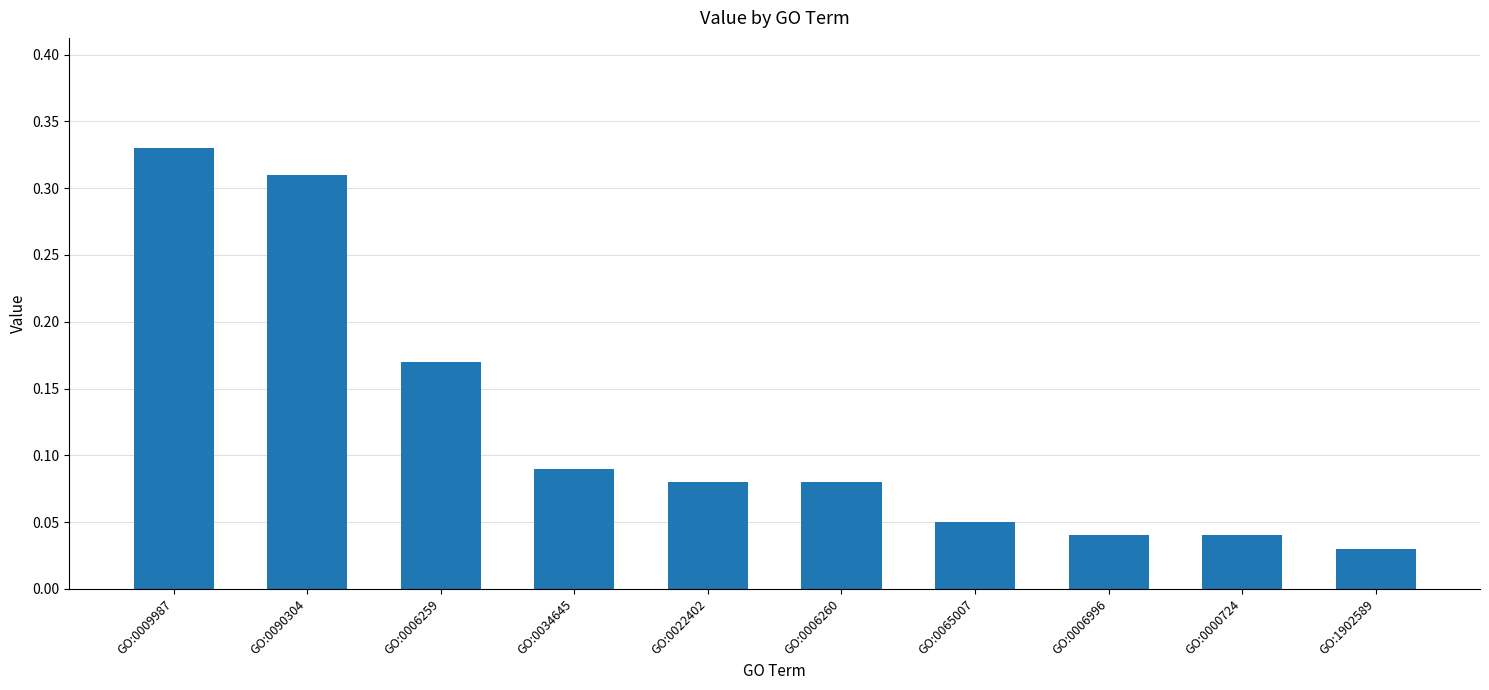

What is the sum of all values?

1.2